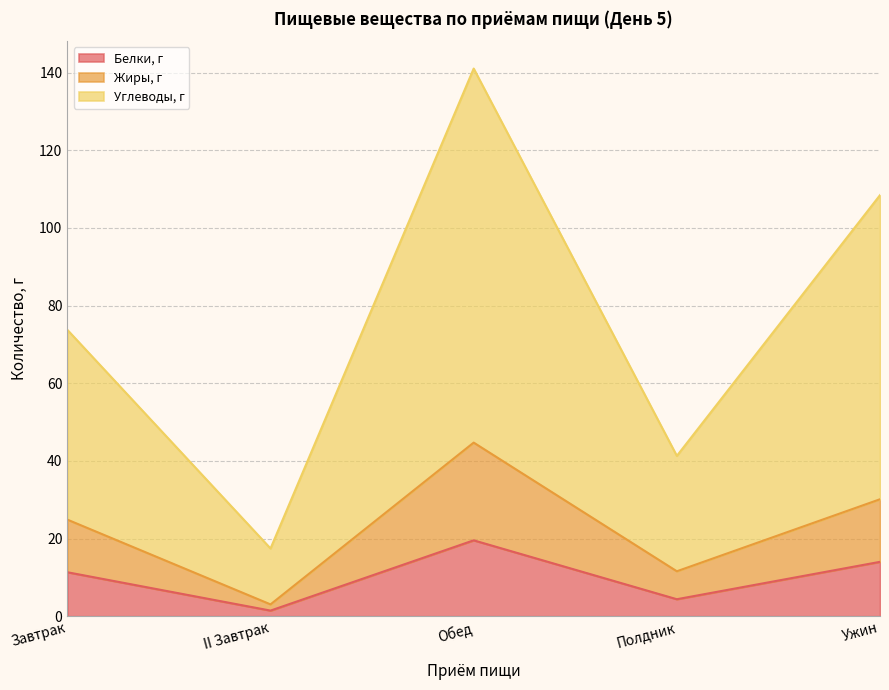

True or false: Белки, г and Углеводы, г cross at least once.

False